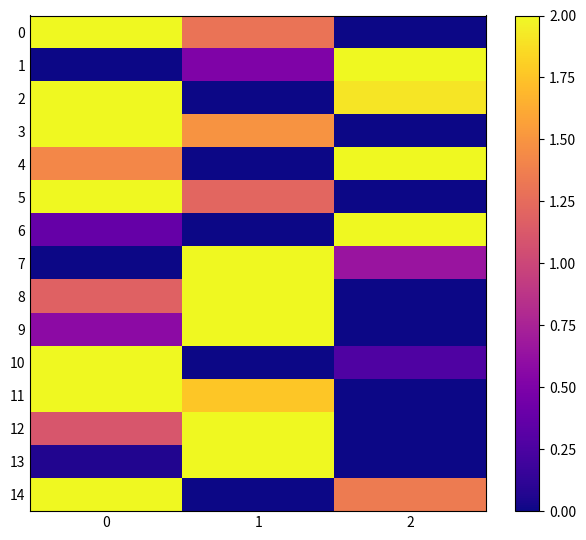

Rank the series at 2 from highest to lowest value.

1, 4, 6, 2, 14, 7, 10, 0, 3, 5, 8, 9, 11, 12, 13